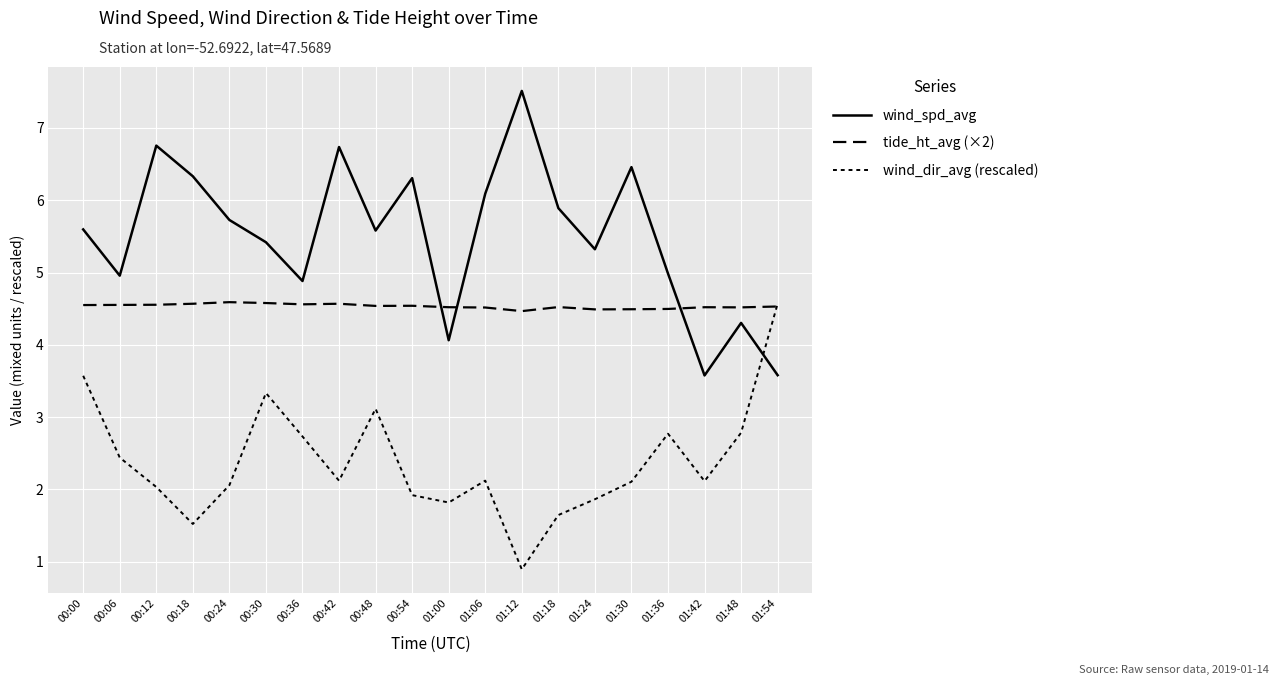

List the series in order of their overall mean, lowest first.

wind_dir_avg (rescaled), tide_ht_avg (×2), wind_spd_avg